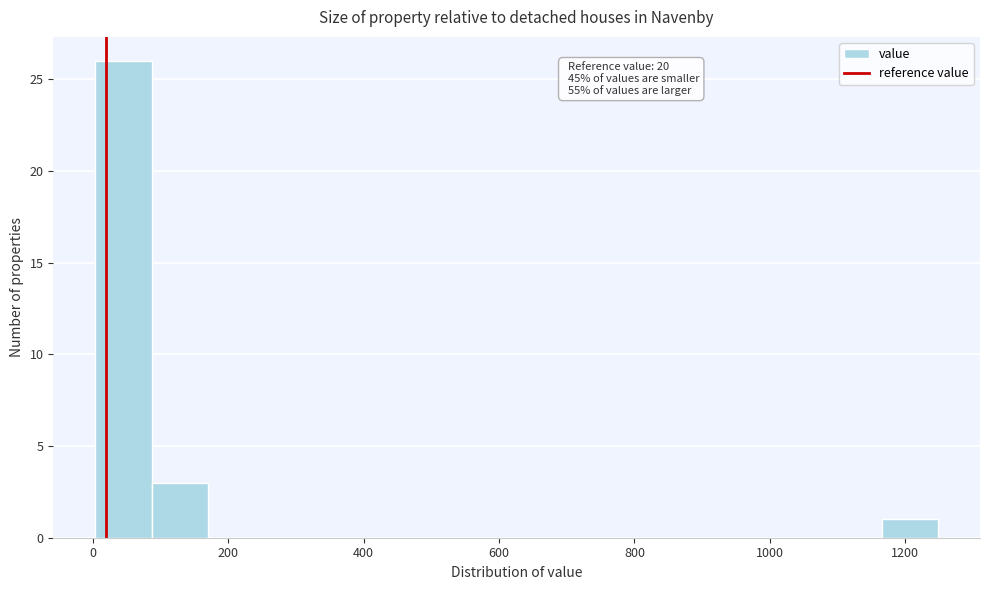

Which range on the x-axis has the tallest bar?

0 to 80